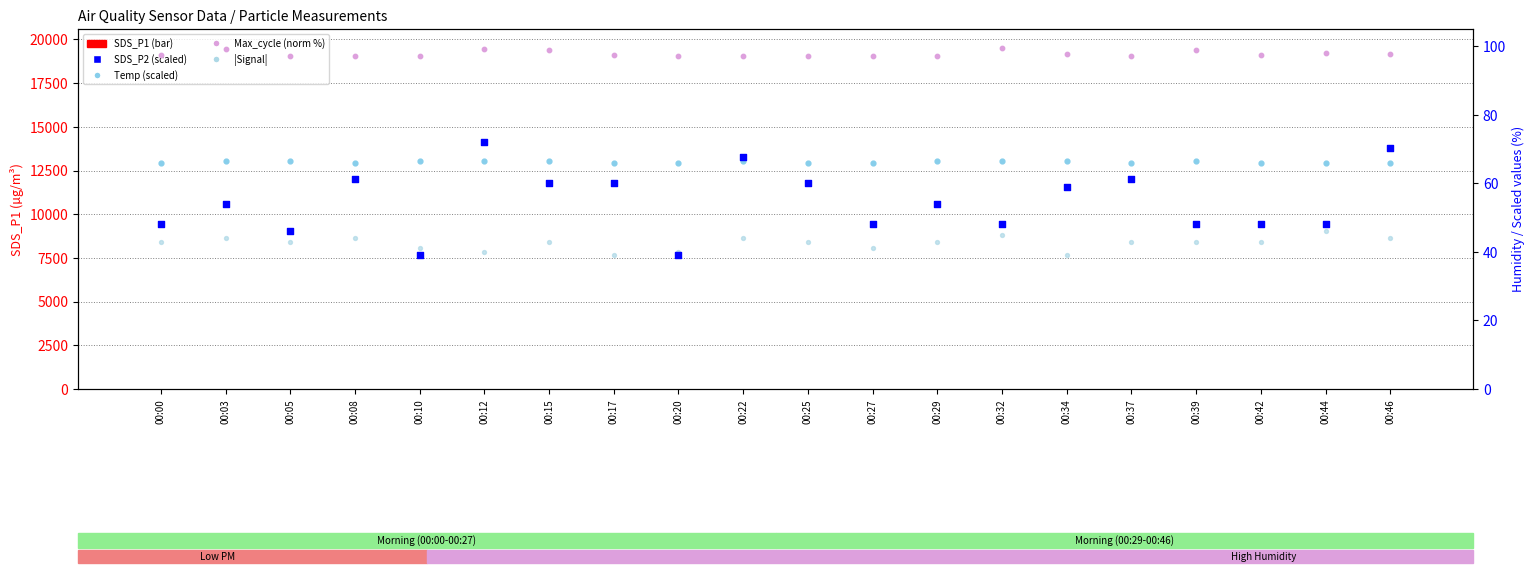

What are all the series names shown in the legend?

SDS_P1, SDS_P2 (scaled), Temp (scaled), Max_cycle (norm %), |Signal|